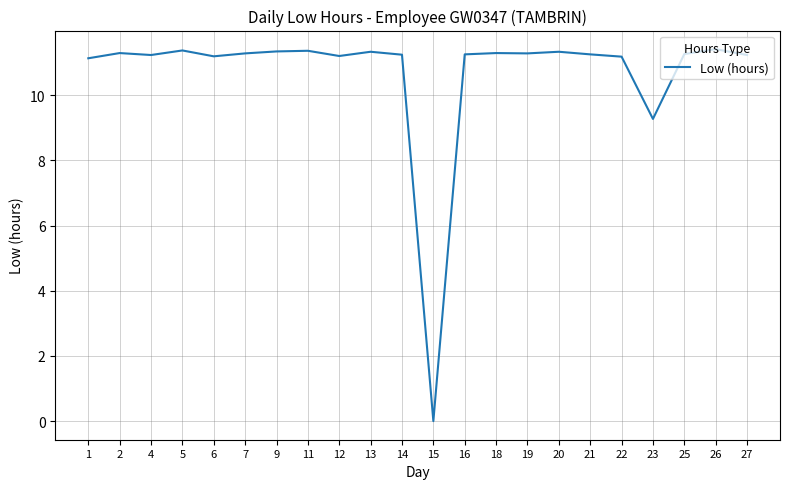

Which category has the lowest value across all series?

15